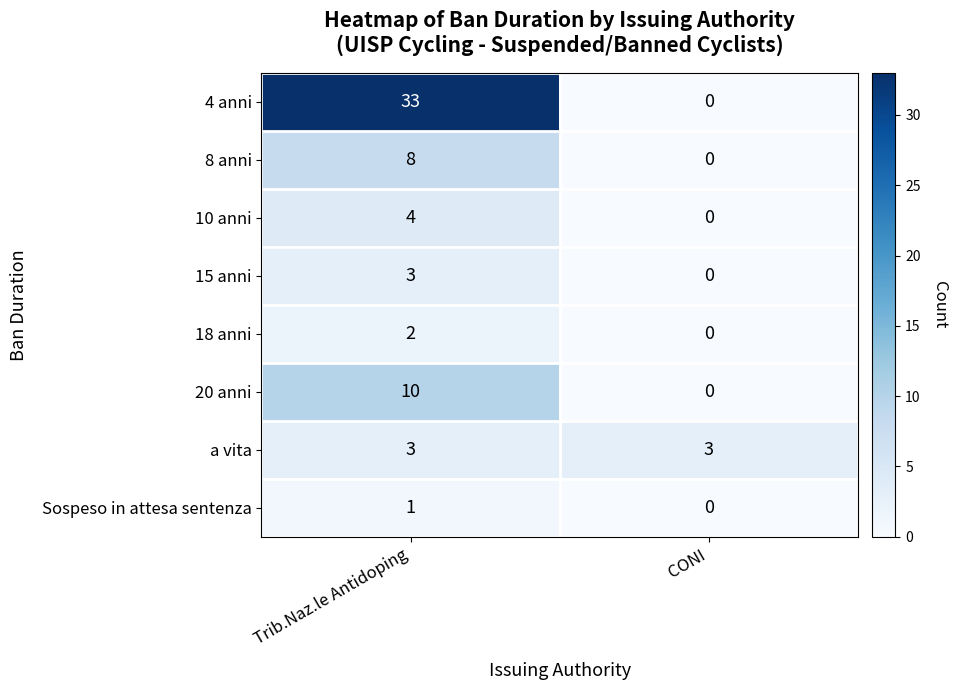

Which label corresponds to the smallest value in the chart?

CONI